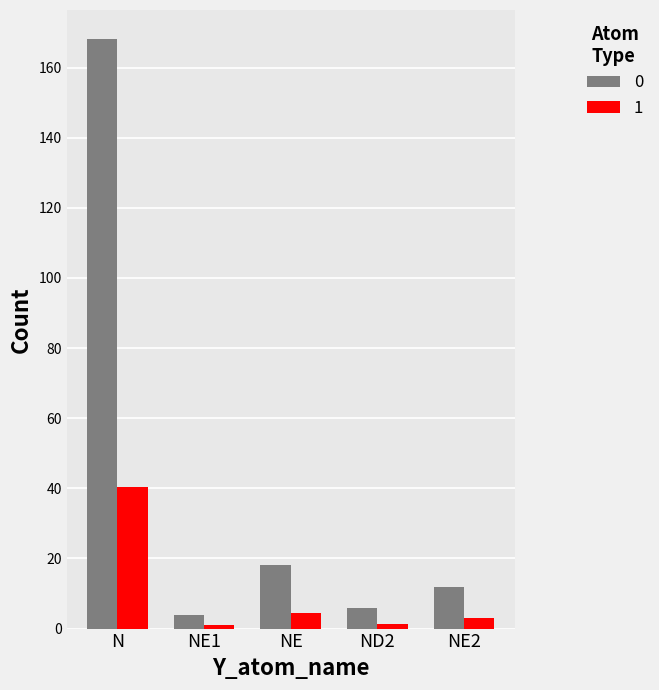

Between N and NE1, which series saw the biggest shift?

0